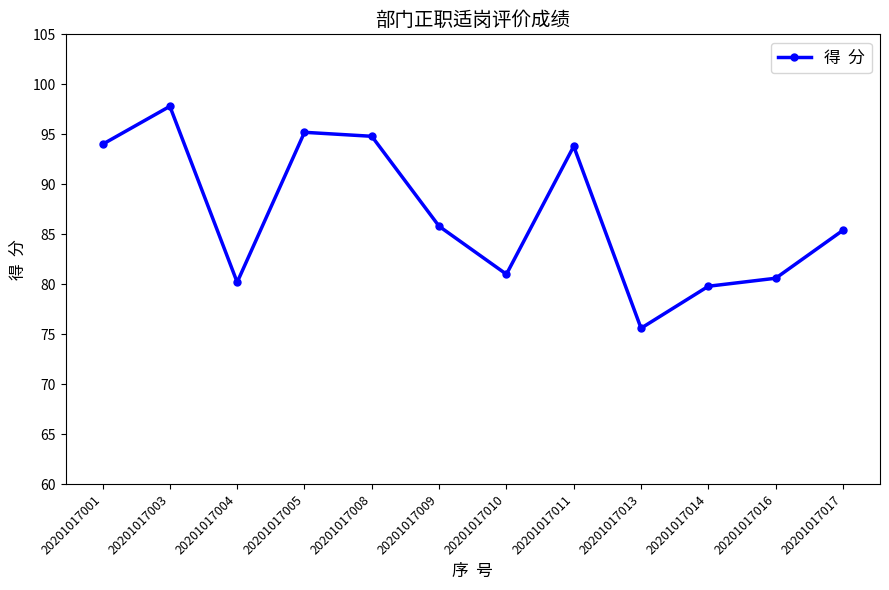

The value at 20201017011 is 93.8. True or false?

True